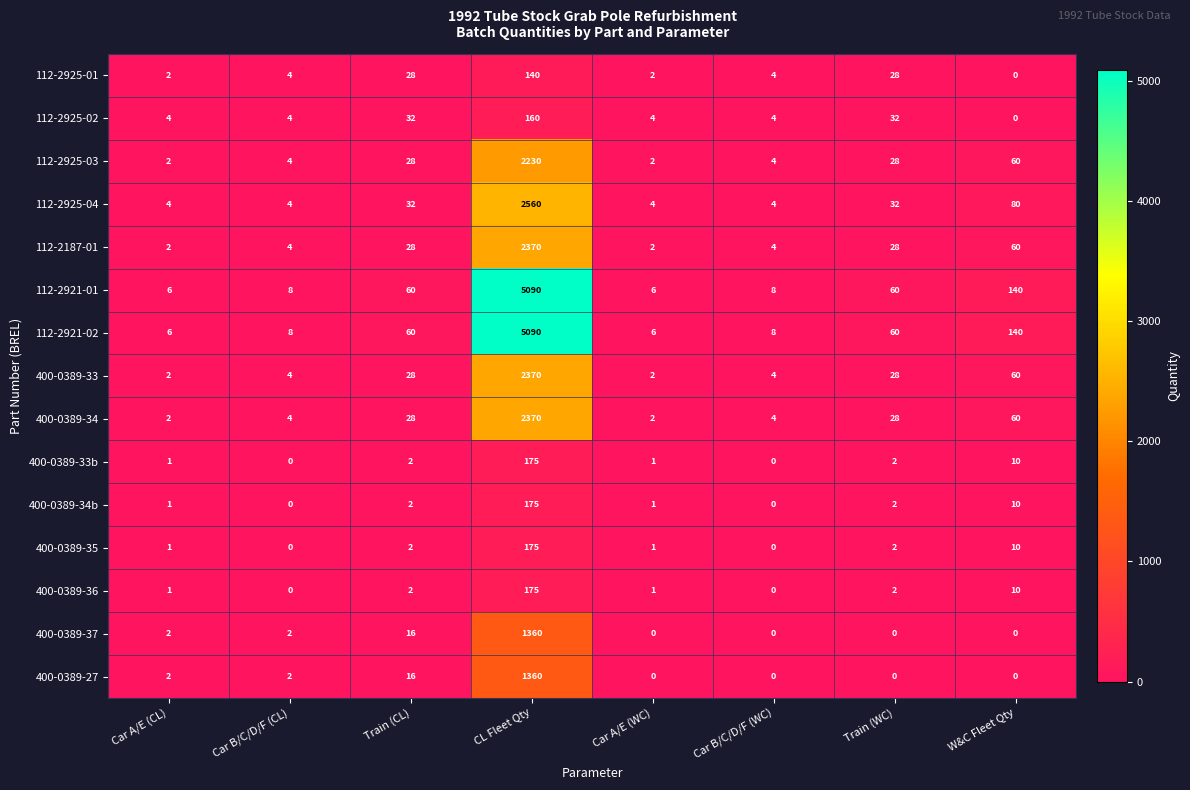

What is the spread (max minus min) of values at Train (CL)?

58